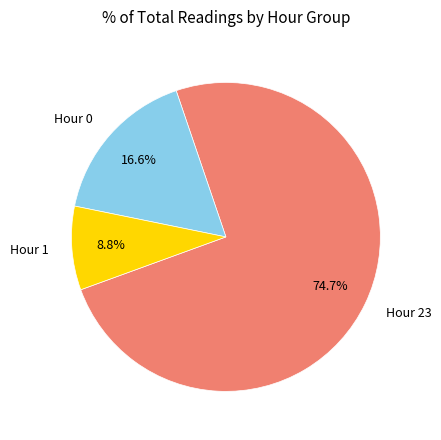

What percentage do Hour 1 and Hour 23 together represent?

83.4%